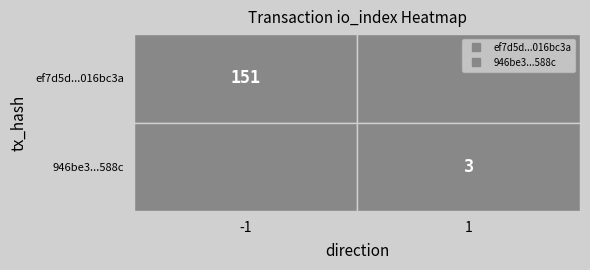

What is the difference between the maximum and minimum values in the 946be3e6829ae14195acdfd5bd19fdc4860588c series?

2